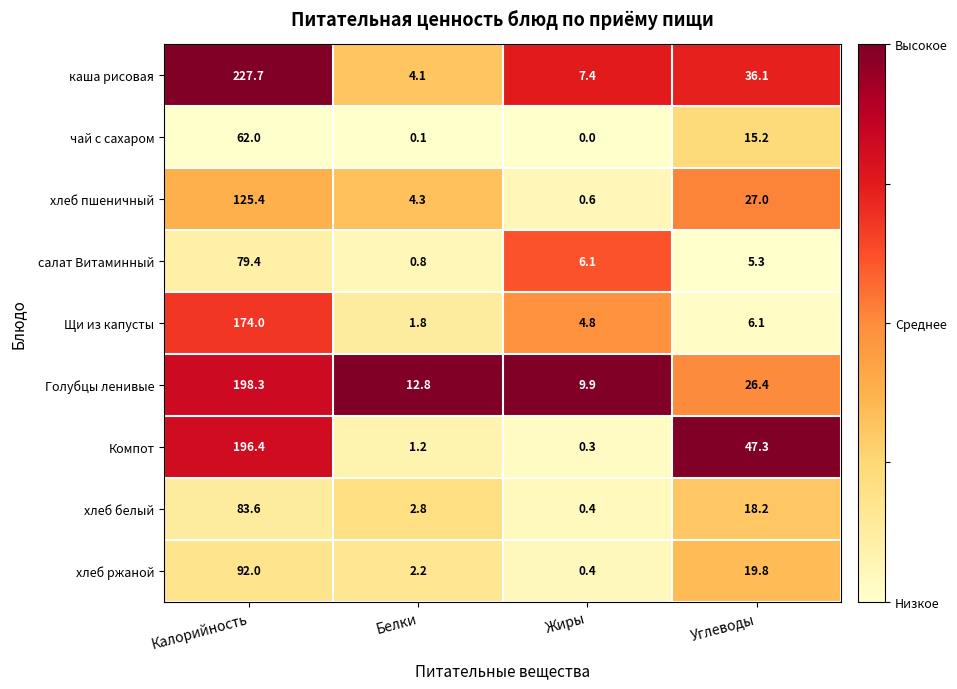

What is the difference between the Голубцы ленивые values at Углеводы and Белки?

13.6